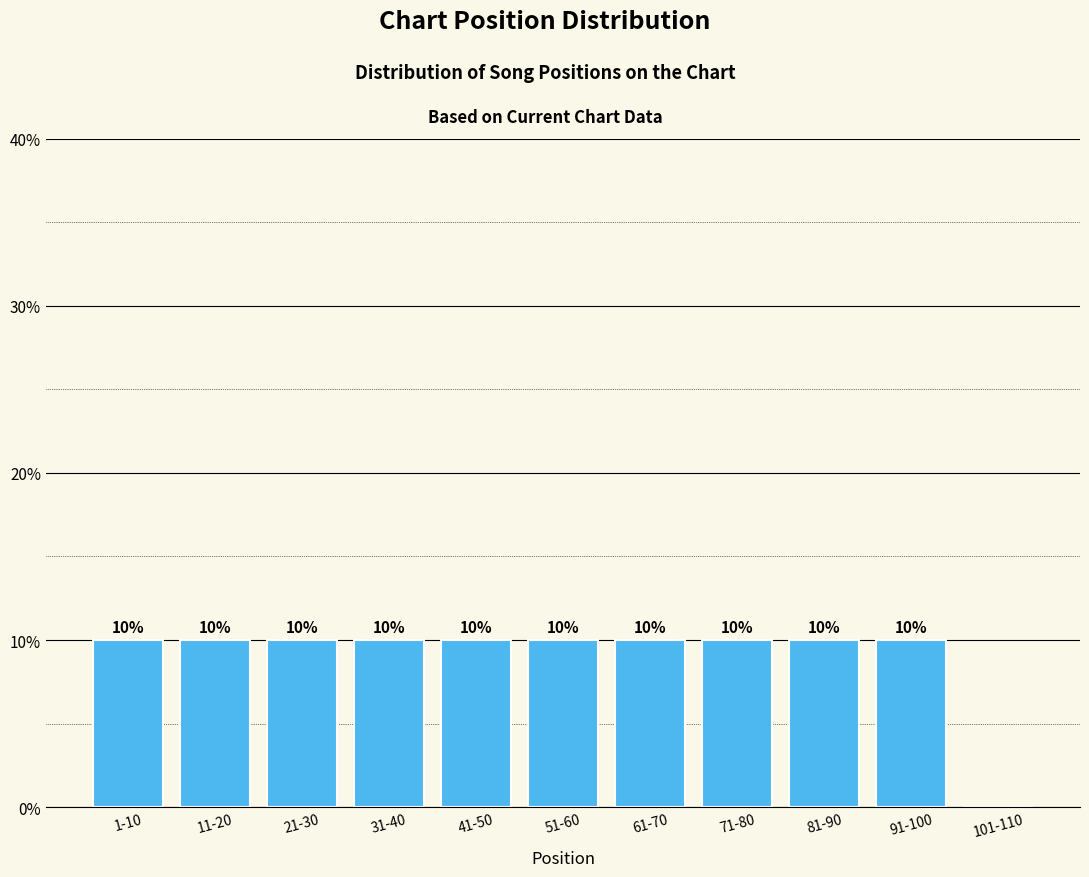

Reading left to right, list all the values displayed in this chart.

1-10=10	11-20=10	21-30=10	31-40=10	41-50=10	51-60=10	61-70=10	71-80=10	81-90=10	91-100=10	101-110=0